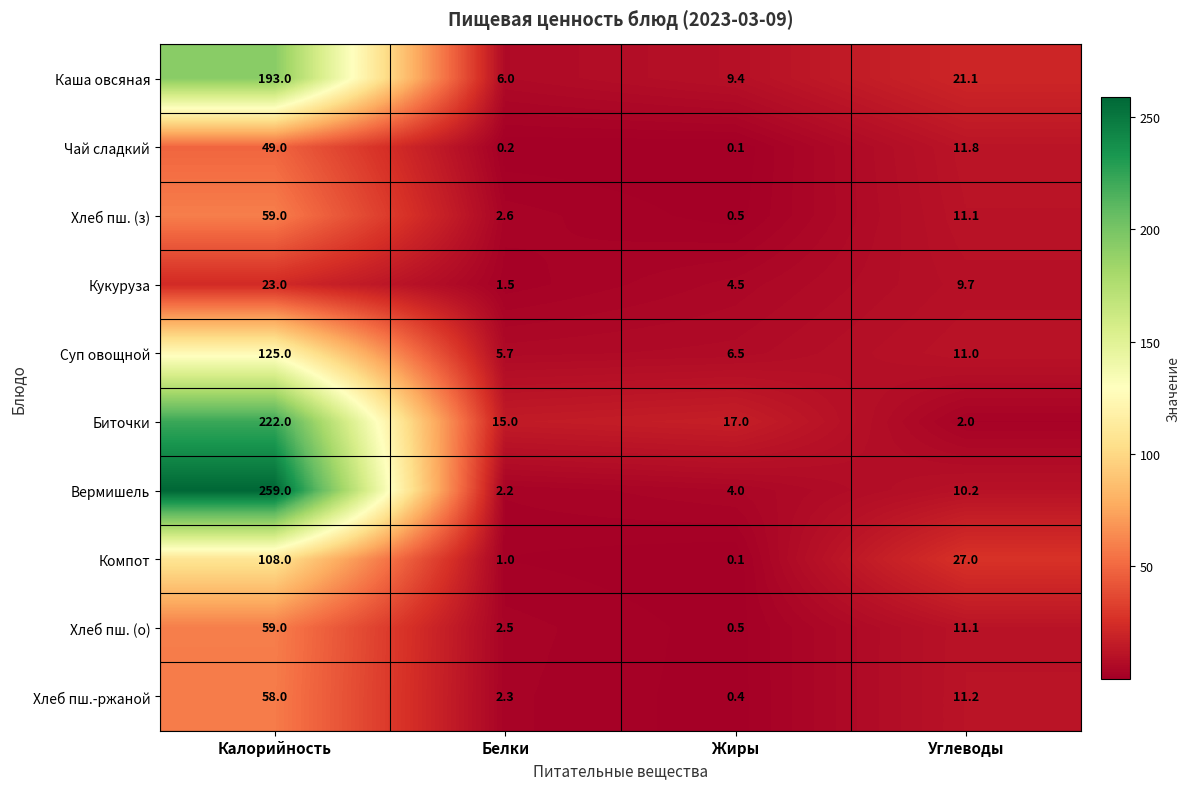

At which label is Компот closest to 54?

Углеводы